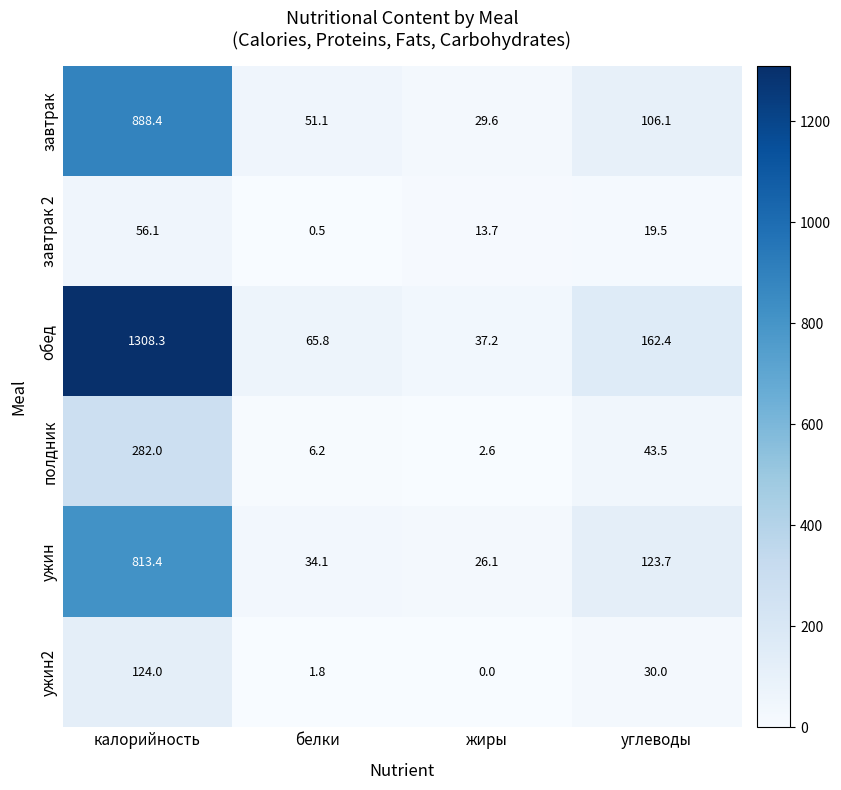

What is the difference between the highest and lowest values at белки?

65.3